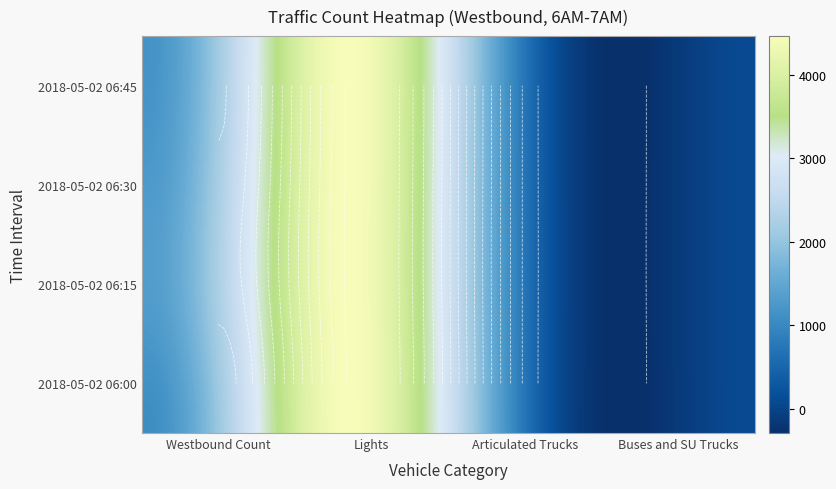

True or false: 06:00 has a value of 1077 at 06:00.

True